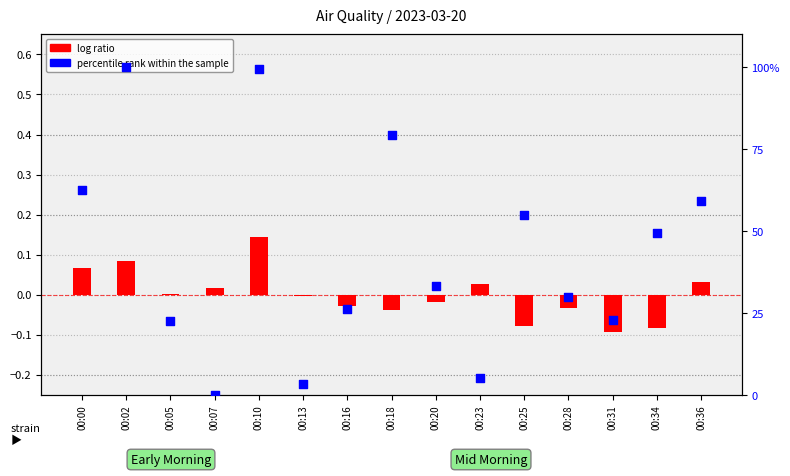

Which series has the widest spread of Y values?

percentile rank within the sample